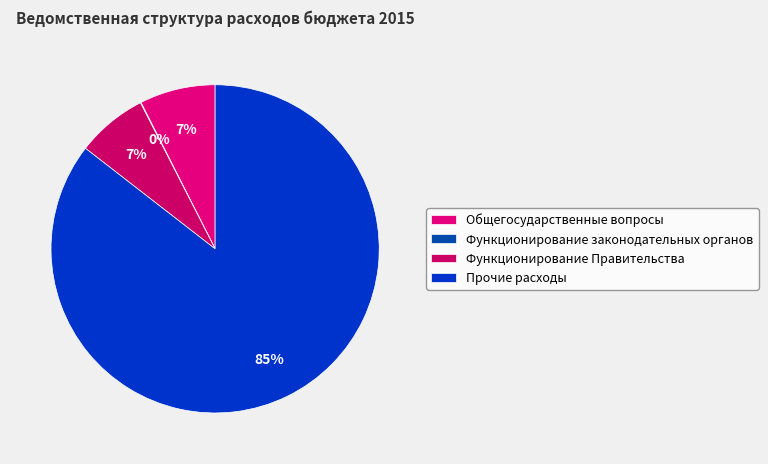

Is there a majority slice in this chart?

Yes